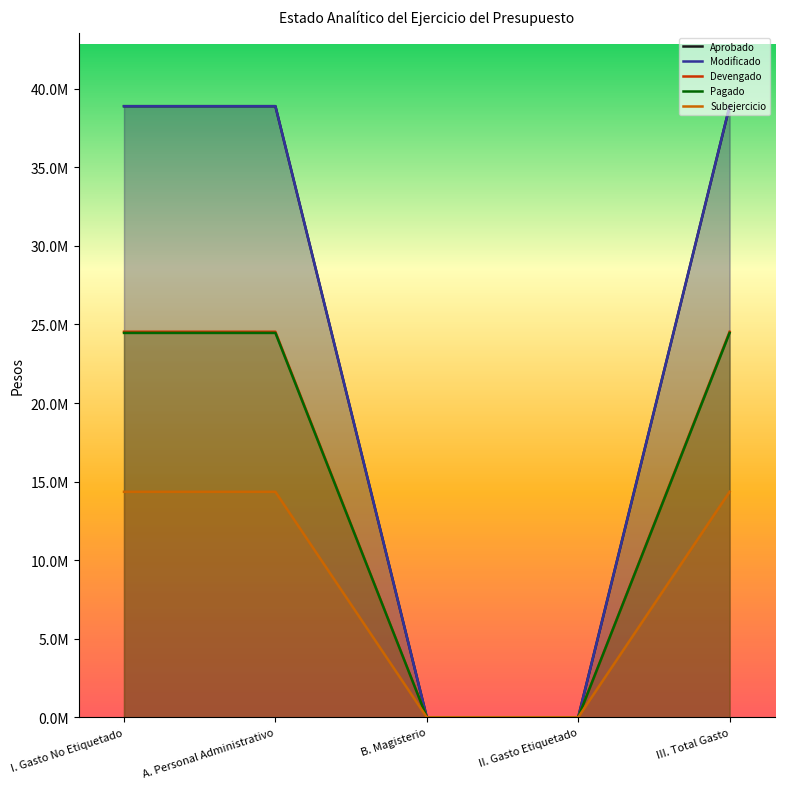

Count the number of data series in this chart.

5